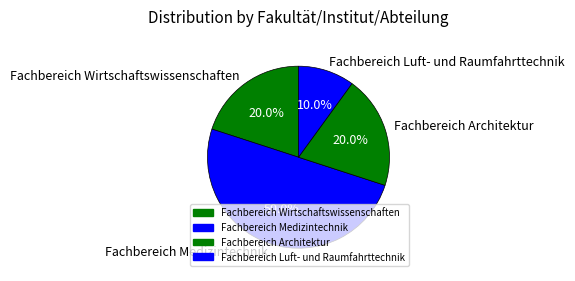

What percentage is NOT represented by Fachbereich Medizintechnik?

50.0%